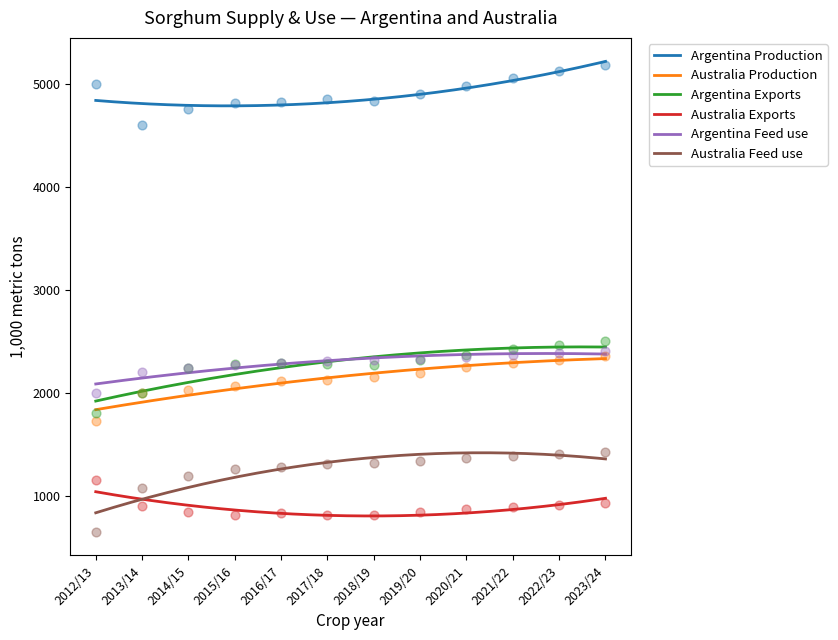

Which series reaches the maximum Y coordinate?

Argentina Production